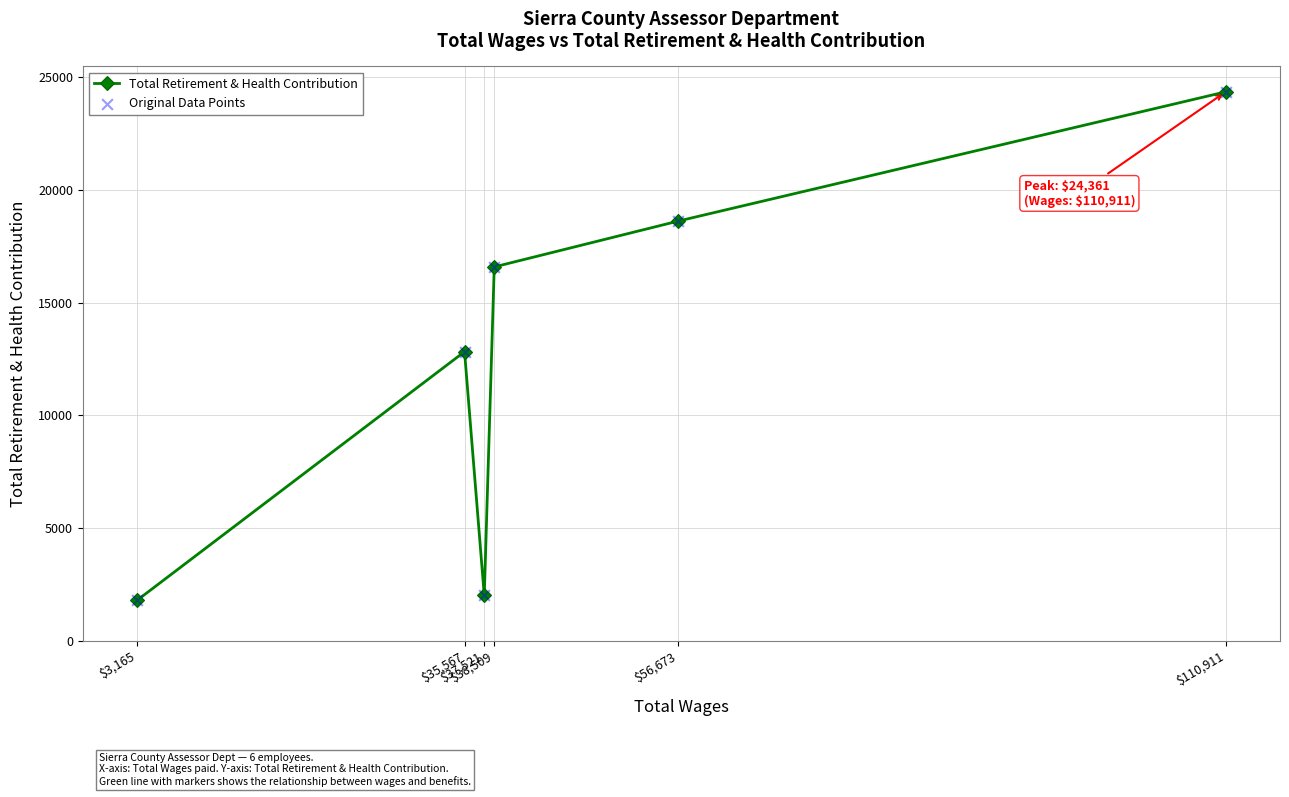

At which category is the sum across all series the highest?

$110,911